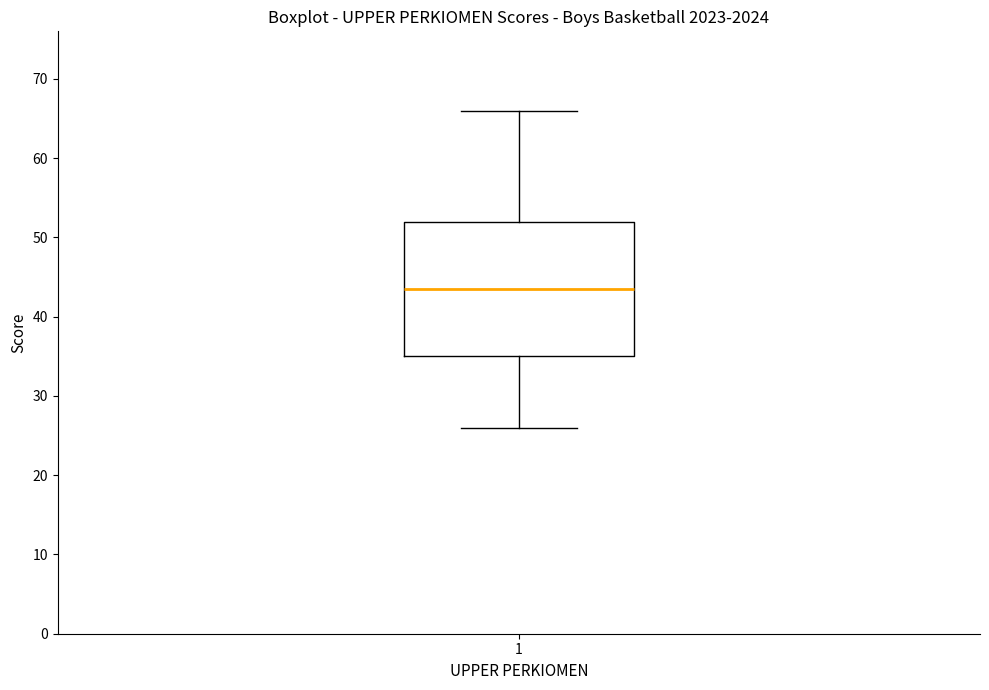

Where does the median line of the box at x = 1 sit on the y-axis? The values are not printed on the chart, so give them approximately, as read against the axis.

44